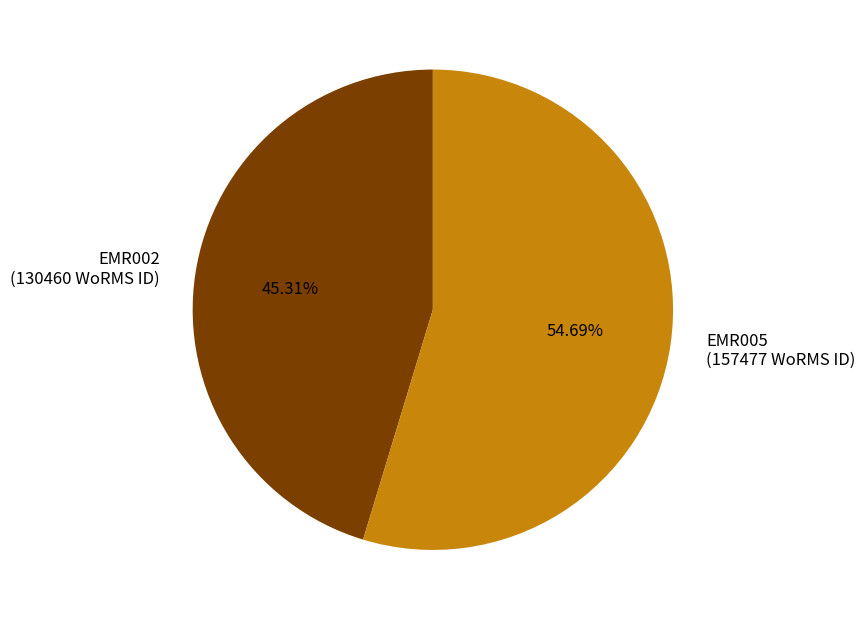

Which has a higher value, EMR002 or EMR005?

EMR005